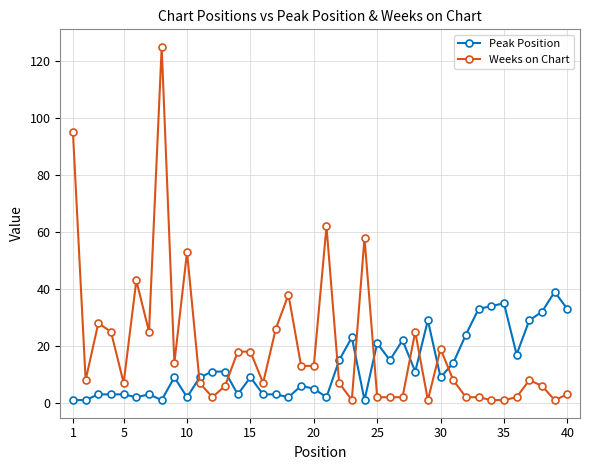

At how many categories does at least one series exceed 74?

2